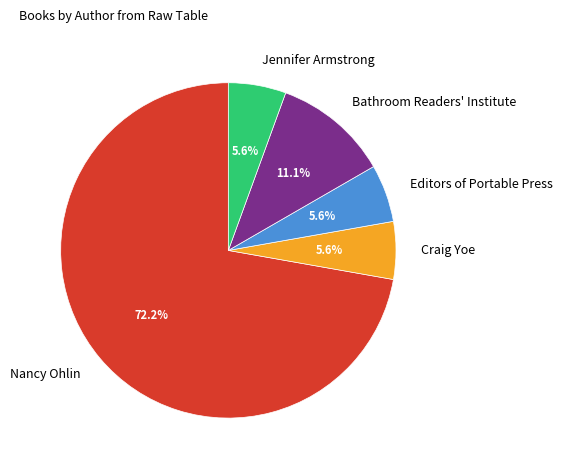

Count the number of slices in the pie.

5